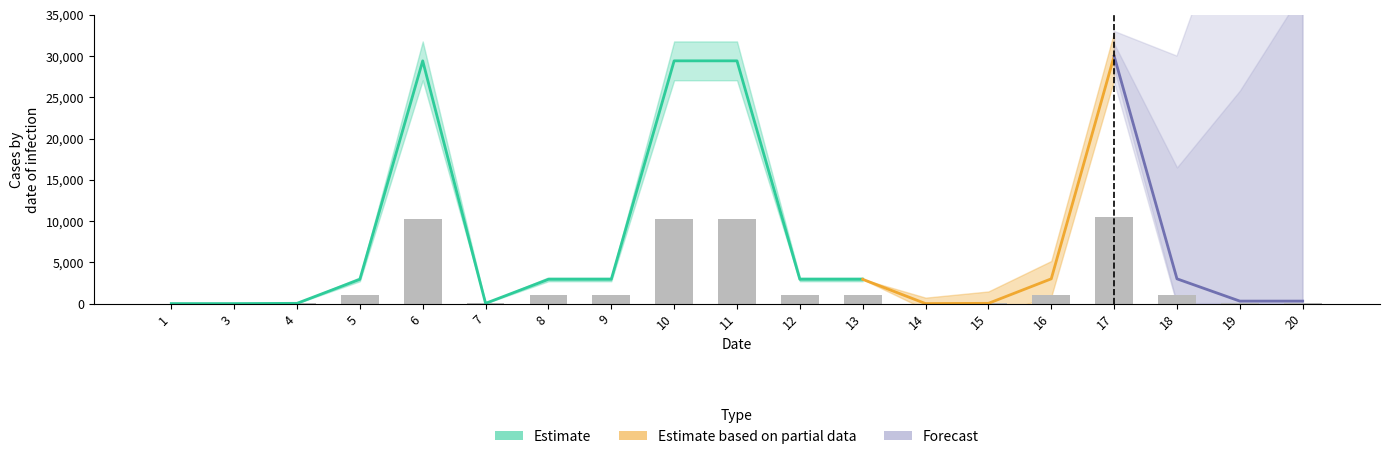

What is the average value?

2572.5